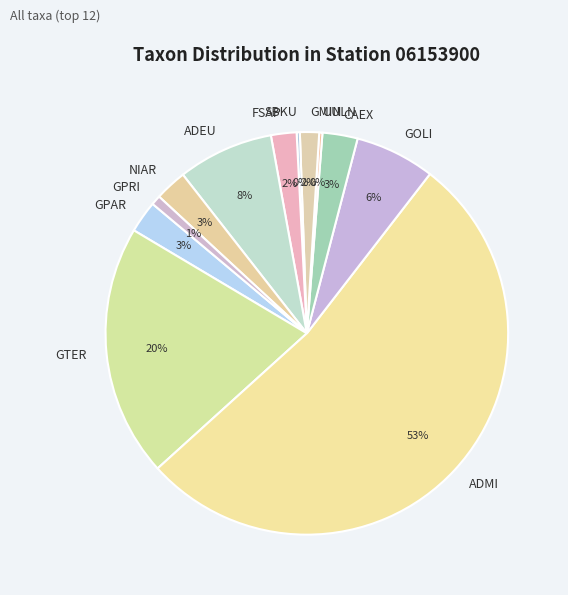

Does GMIN represent more than half of the total?

No